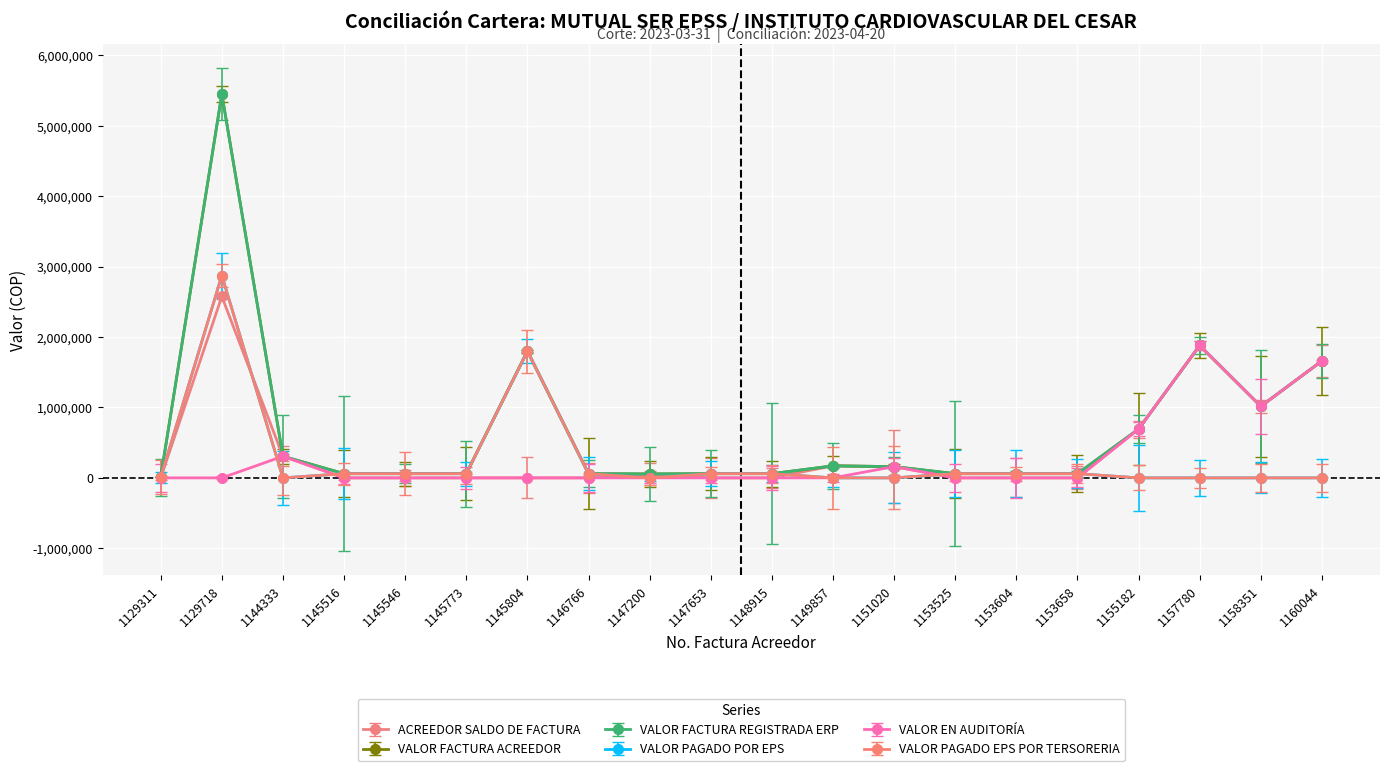

What is the difference between the VALOR FACTURA REGISTRADA ERP values at 1149857 and 1146766?

110731.0